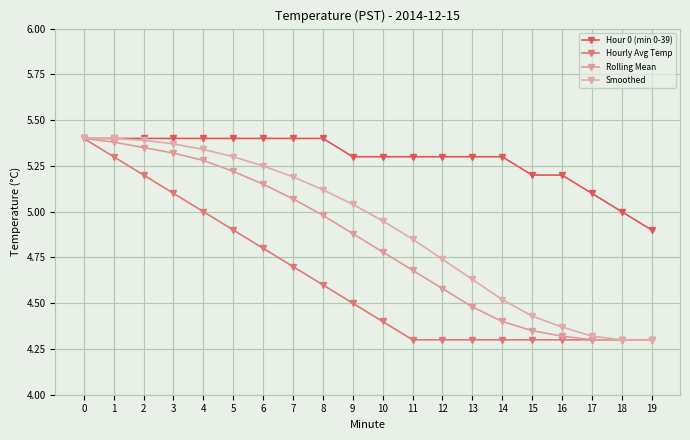

How many distinct data groups are displayed?

4